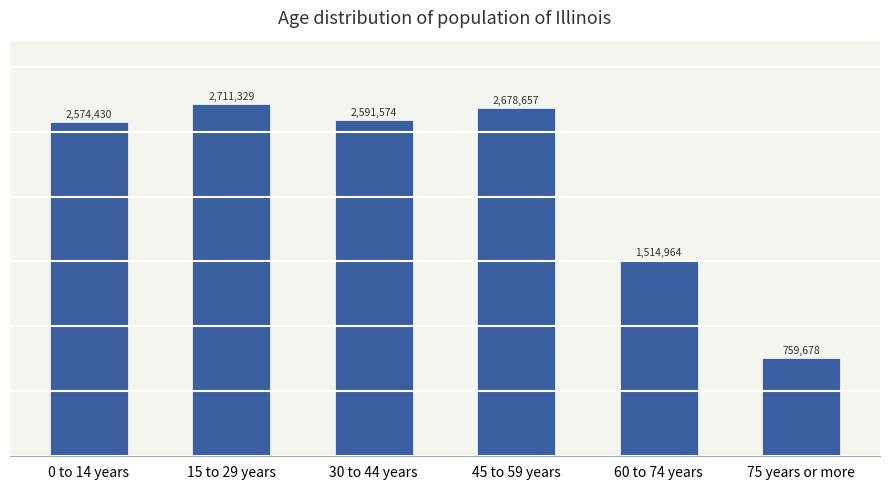

Is it true that the value at 0 to 14 years is 4163870?

False